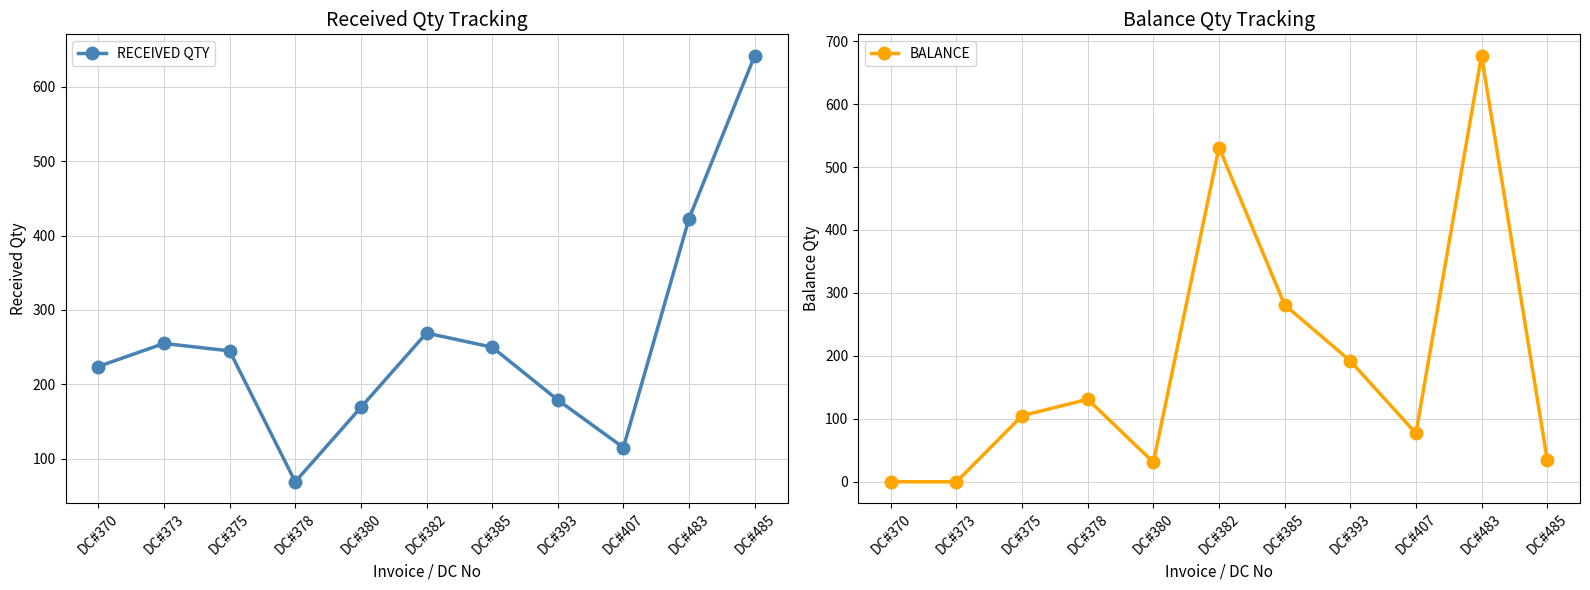

Count the number of categories in the chart.

11